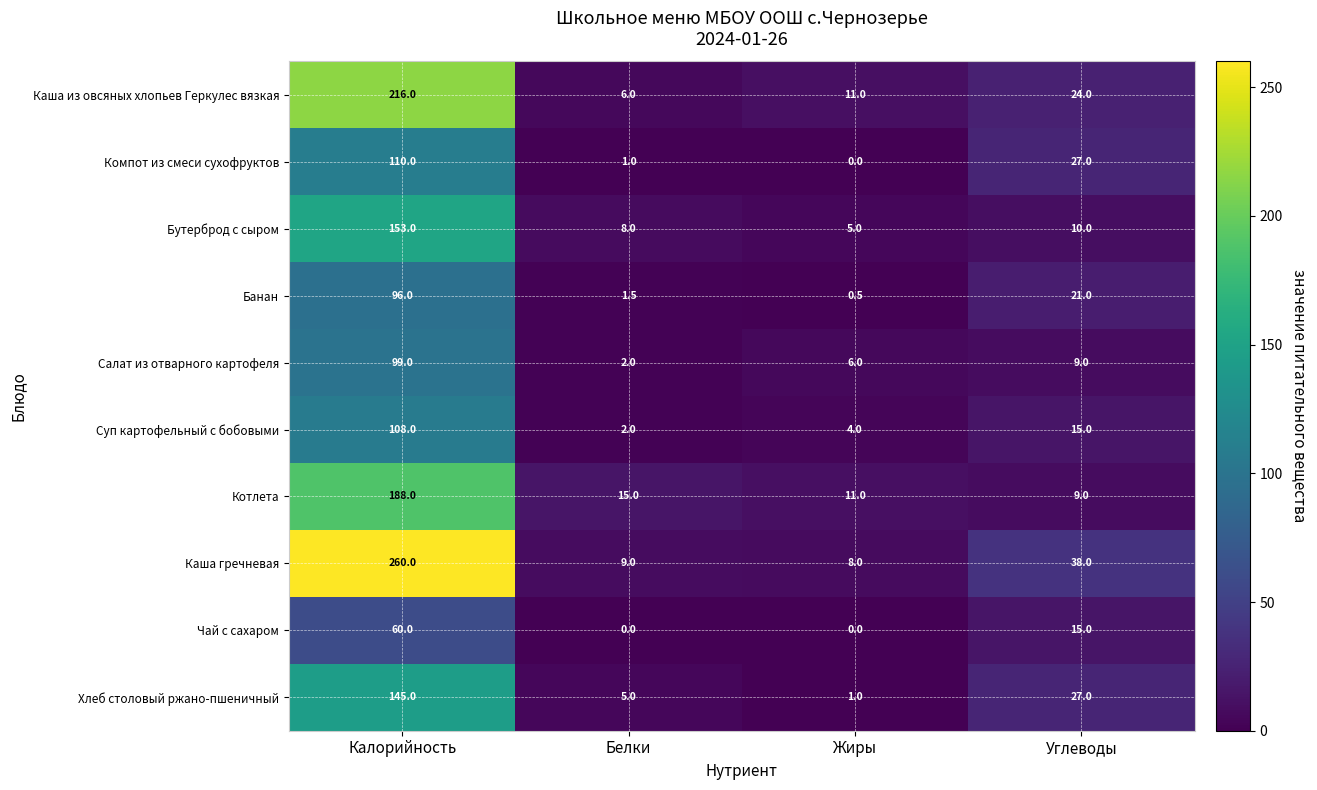

What is the sum of all Банан values?

119.0